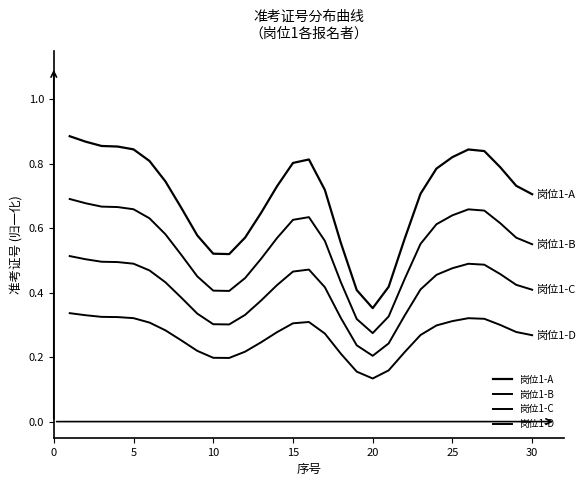

How many lines are shown in the chart?

4